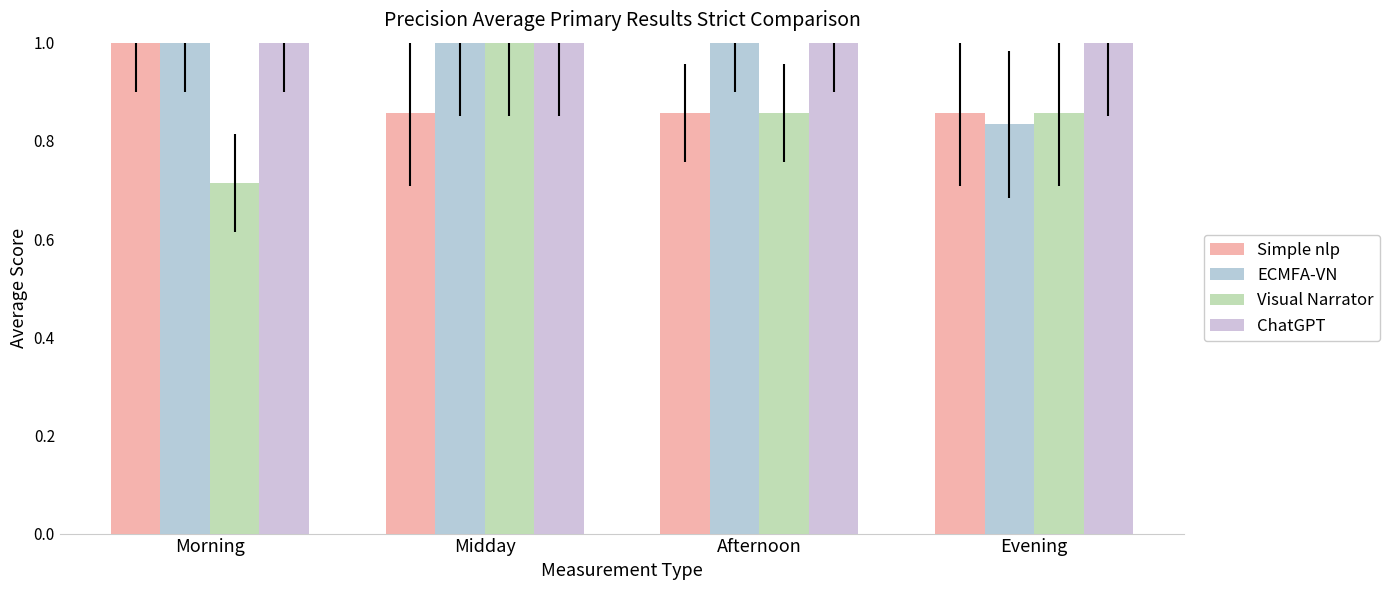

Count the number of categories in the chart.

4